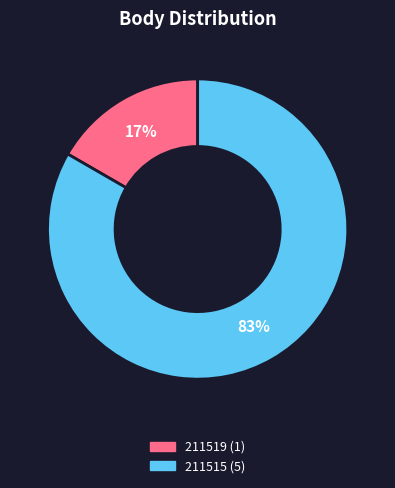

True or false: 211519 accounts for 17% of the total.

True